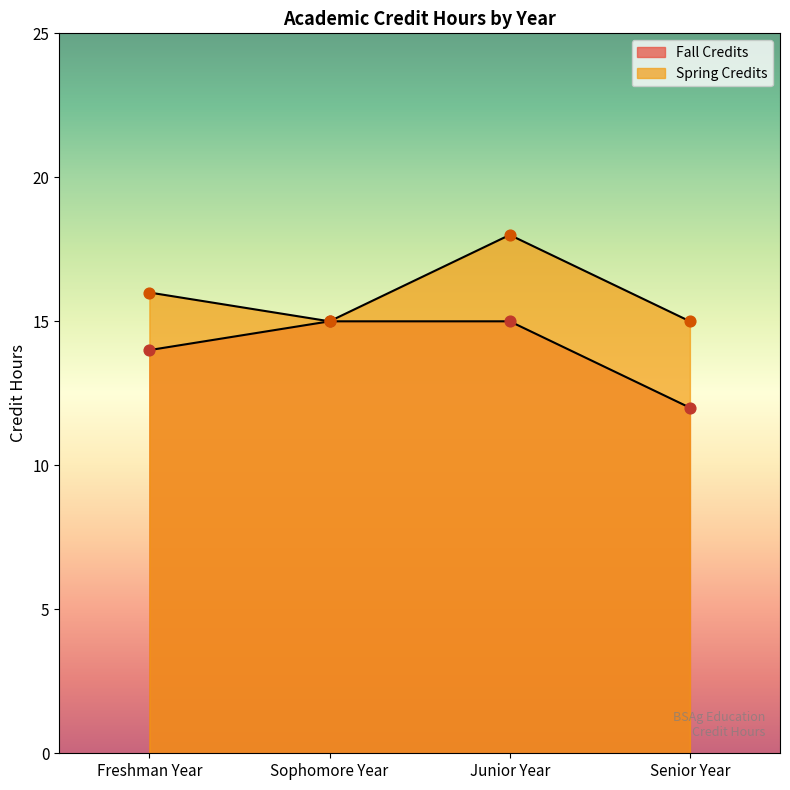

At which category is the sum across all series the highest?

Junior Year